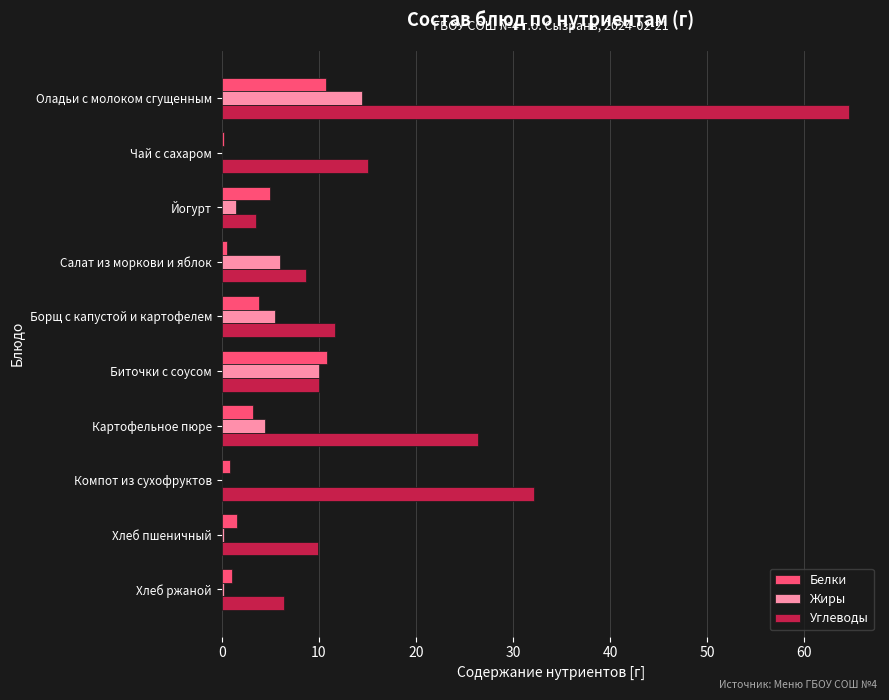

The value of Жиры at Биточки с соусом is 10.0. True or false?

True